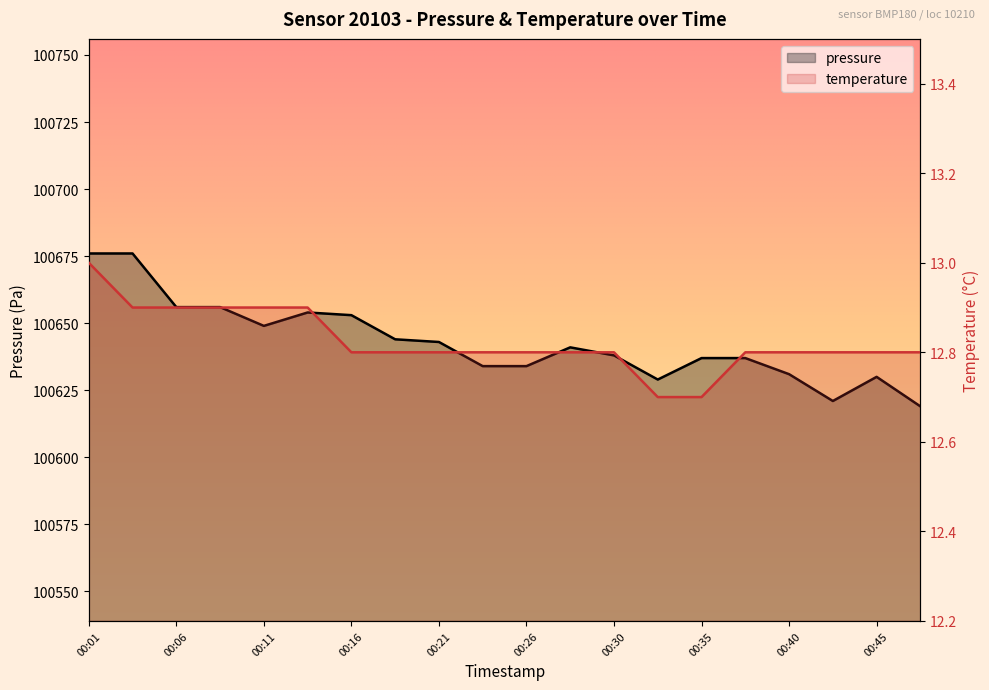

What is the sum of all temperature values?

256.5